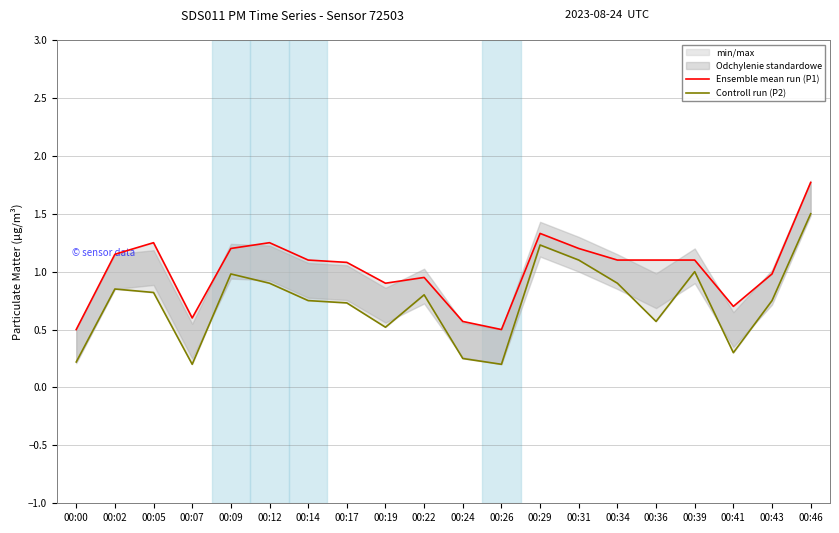

List the labels in order of Controll run (P2) value, largest first.

00:46, 00:29, 00:31, 00:39, 00:09, 00:12, 00:34, 00:02, 00:05, 00:22, 00:14, 00:43, 00:17, 00:36, 00:19, 00:41, 00:24, 00:00, 00:07, 00:26